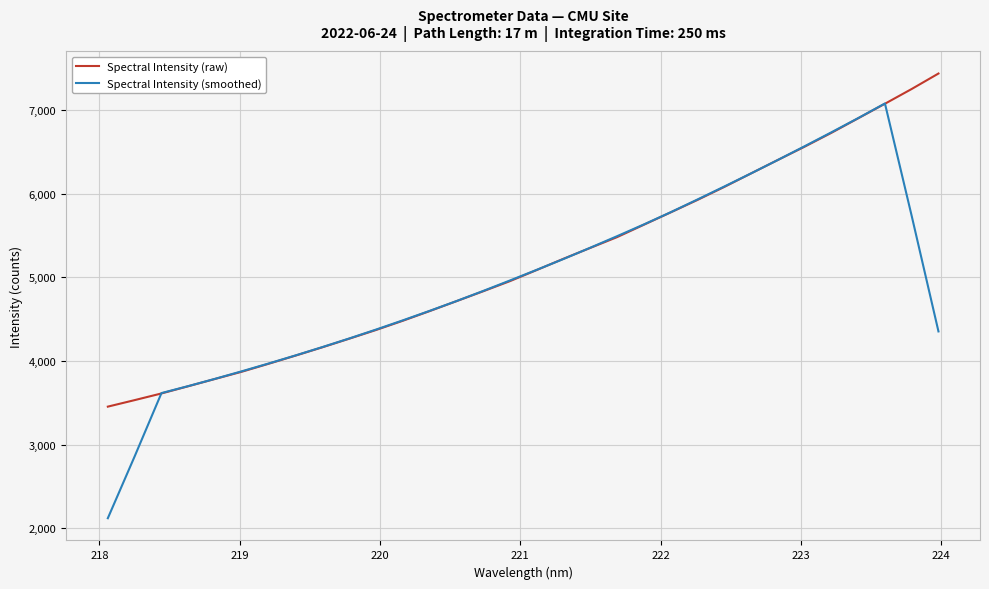

Rank the series by their maximum value, from lowest to highest.

Spectral Intensity (smoothed), Spectral Intensity (raw)